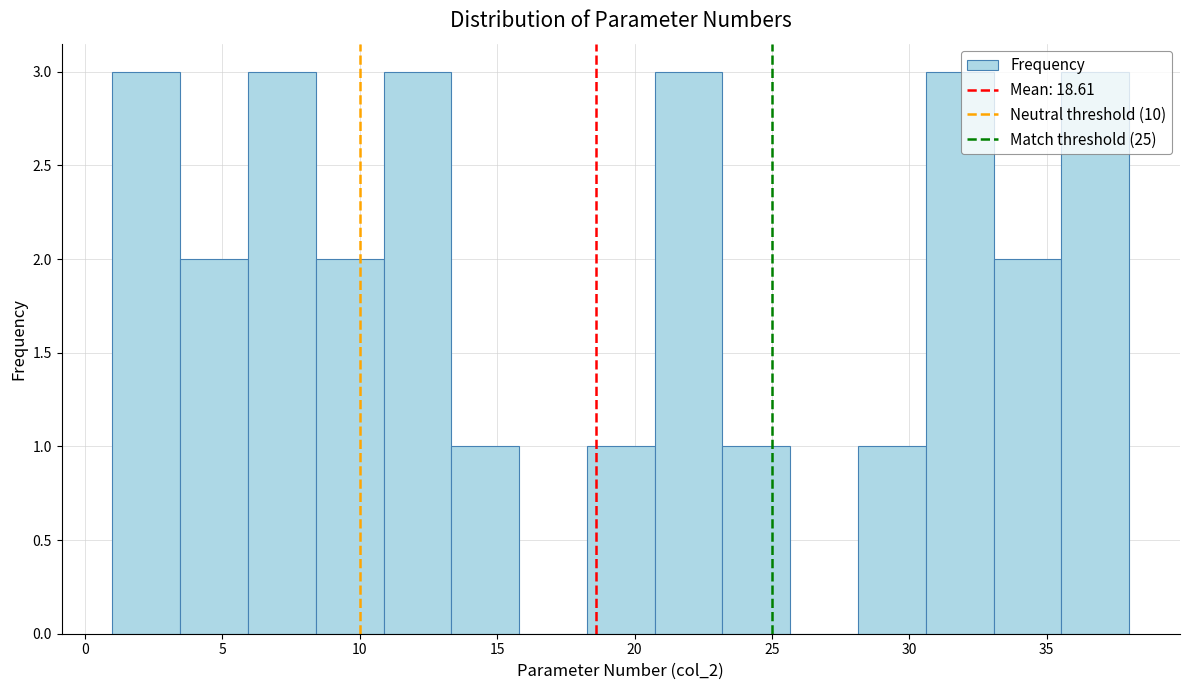

Reading left to right, transcribe this chart: for each bar, give the range it covers on the x-axis and its height. Neither the bar edges nor the heights are printed on the chart, so give them approximately, as read against the axes.

1.0 to 3.5: 3
3.5 to 6.0: 2
6.0 to 8.5: 3
8.5 to 11.0: 2
11.0 to 13.5: 3
13.5 to 16.0: 1
16.0 to 18.5: 0
18.5 to 20.5: 1
20.5 to 23.0: 3
23.0 to 25.5: 1
25.5 to 28.0: 0
28.0 to 30.5: 1
30.5 to 33.0: 3
33.0 to 35.5: 2
35.5 to 38.0: 3